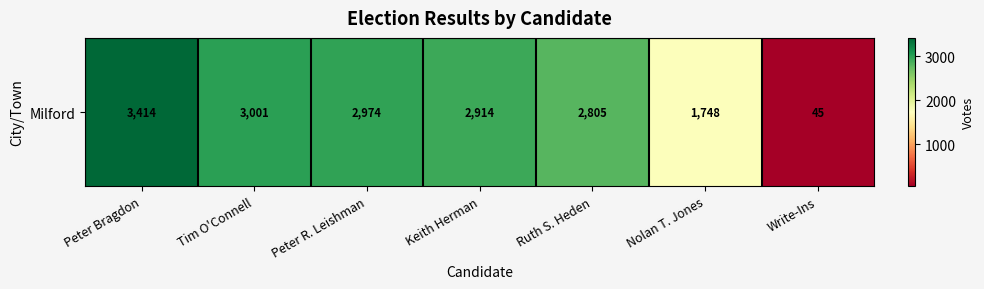

Is it true that the value at Peter Bragdon is 3414?

True